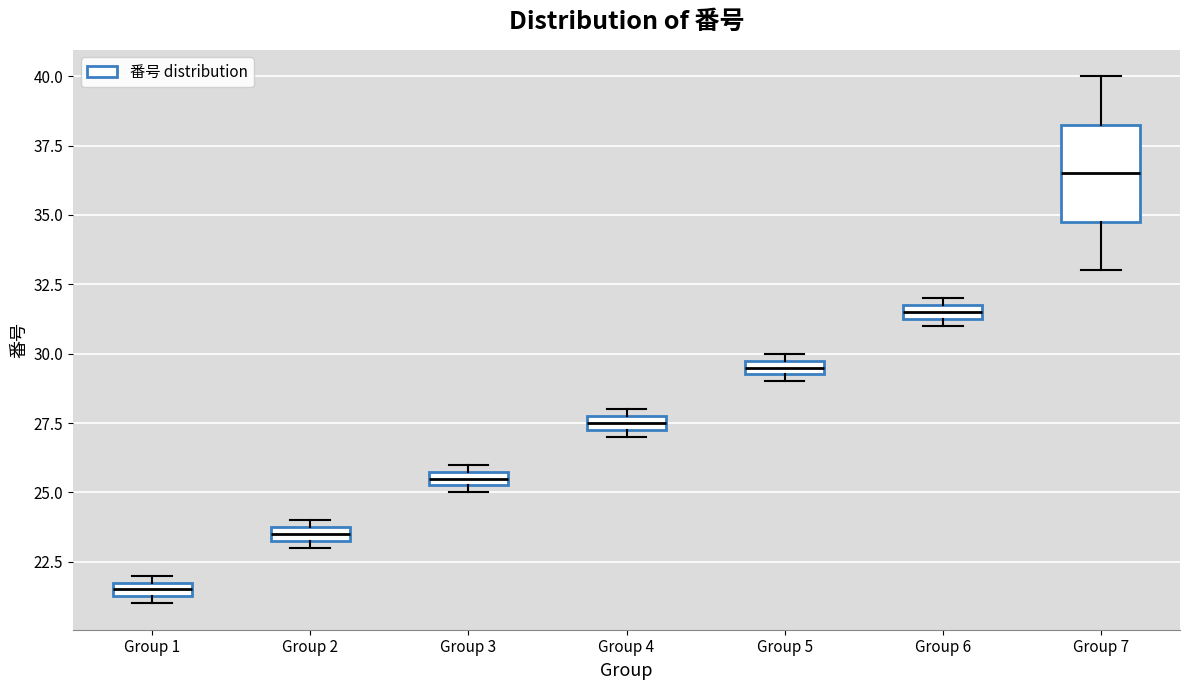

Which box's median line is the lowest?

Group 1